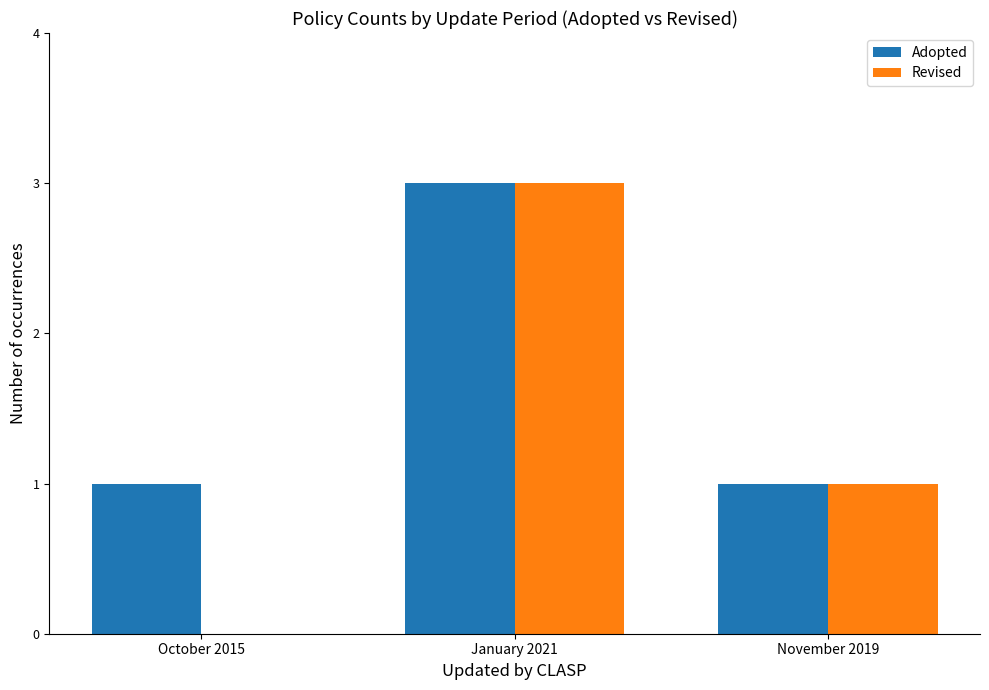

Reading right to left, transcribe all the data shown in this chart.

Adopted: November 2019=1	January 2021=3	October 2015=1
Revised: November 2019=1	January 2021=3	October 2015=0